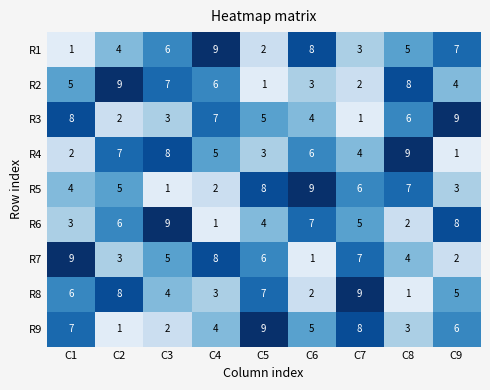

What is the difference between the R6 values at C9 and C1?

5